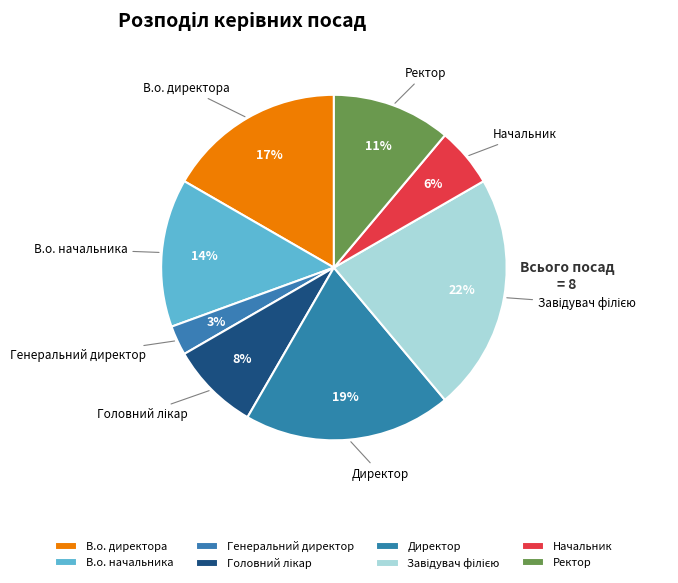

Is it true that Начальник is 6% of the pie?

True